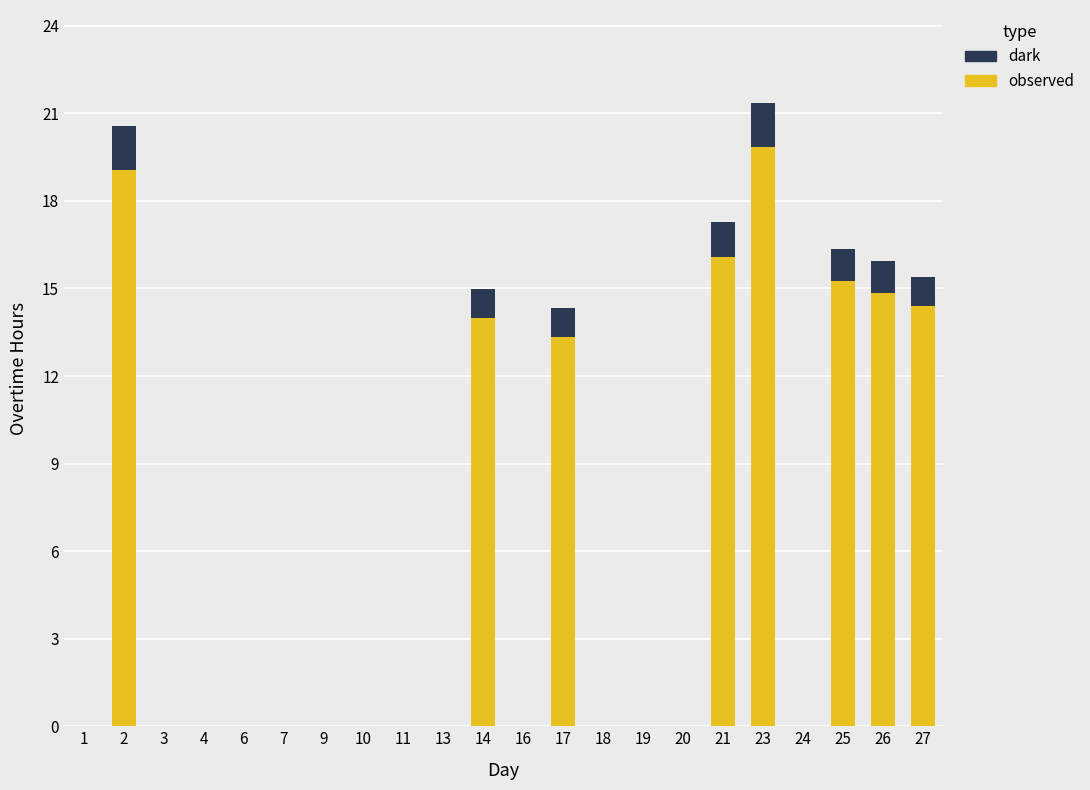

At which category is the sum across all series the highest?

23